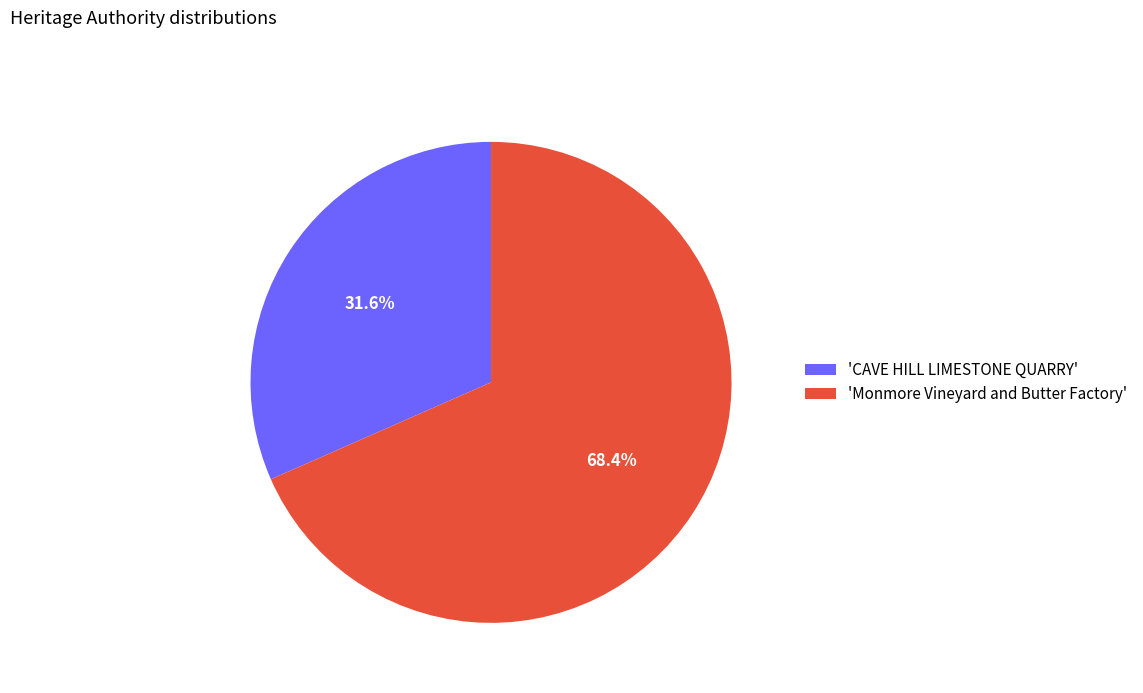

How many slices are in this pie chart?

2